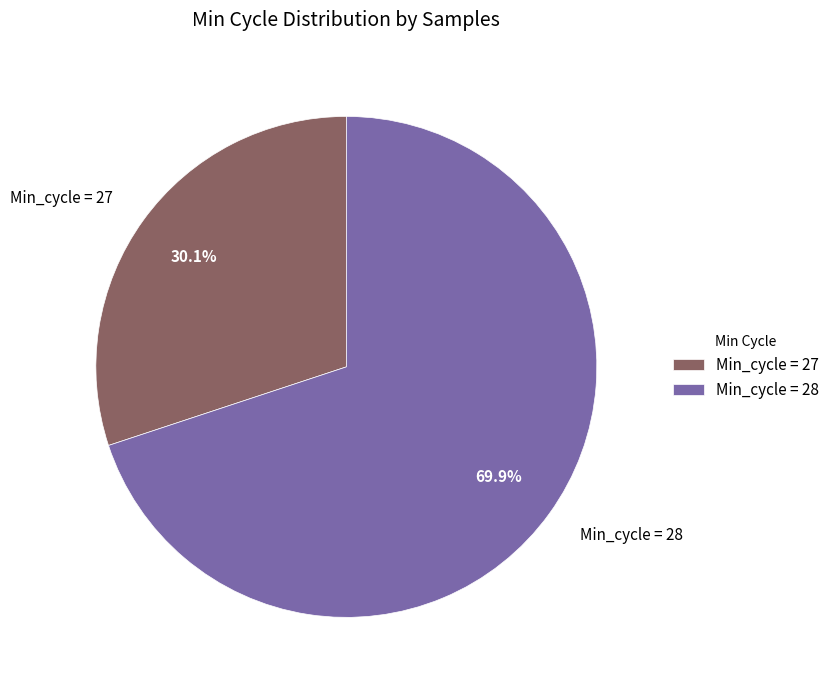

Does Min_cycle = 28 account for over 50% of the chart?

Yes